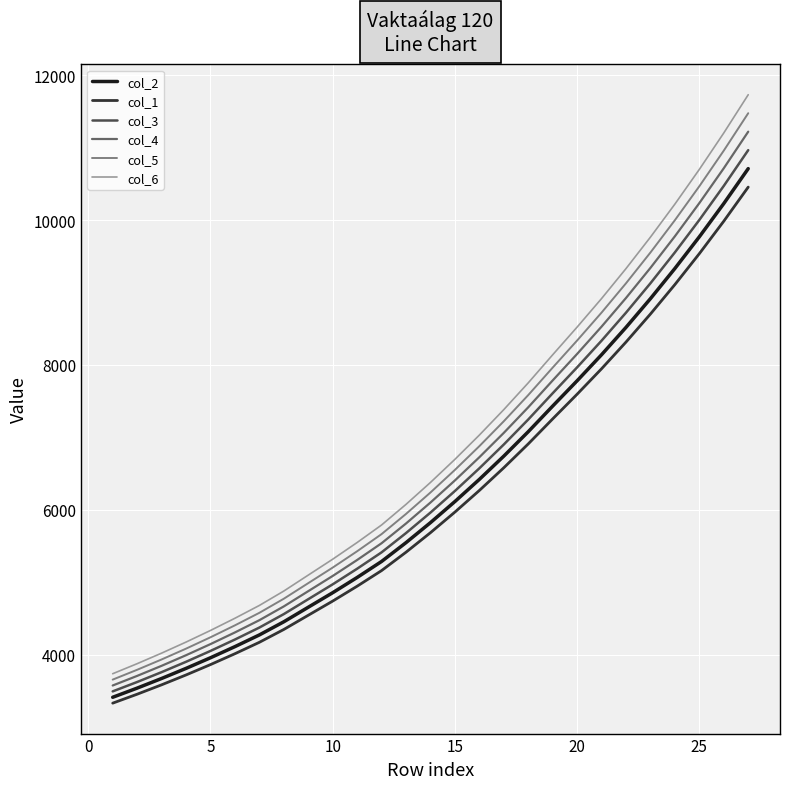

How many distinct data groups are displayed?

6